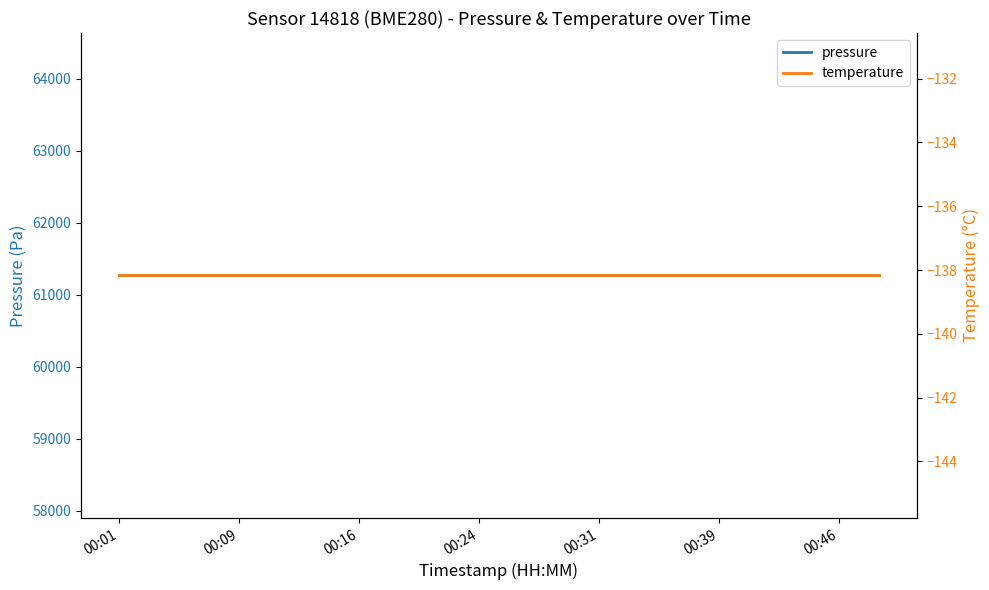

Which series has the largest range (max minus min)?

pressure